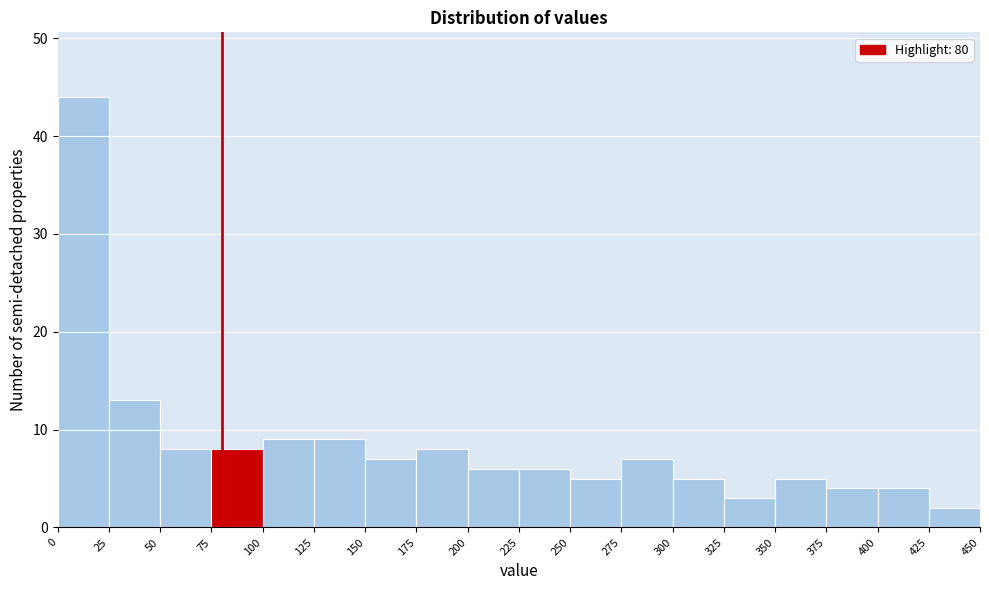

Reading left to right, list every bar in this chart as the range it spans on the x-axis followed by its height. The values are not printed on the chart, so give them approximately, as read against the axis.

0 to 25: 44
25 to 50: 13
50 to 75: 8
75 to 100: 8
100 to 125: 9
125 to 150: 9
150 to 175: 7
175 to 200: 8
200 to 225: 6
225 to 250: 6
250 to 275: 5
275 to 300: 7
300 to 325: 5
325 to 350: 3
350 to 375: 5
375 to 400: 4
400 to 425: 4
425 to 450: 2